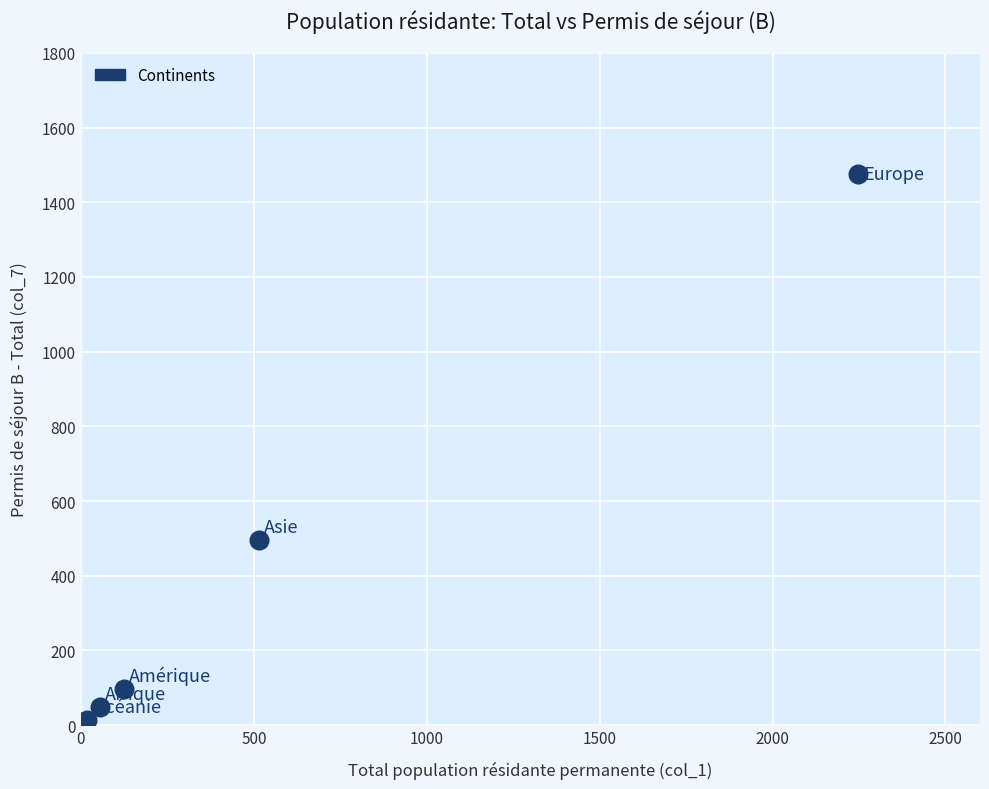

What Y value in the scatter plot is closest to 745?

496